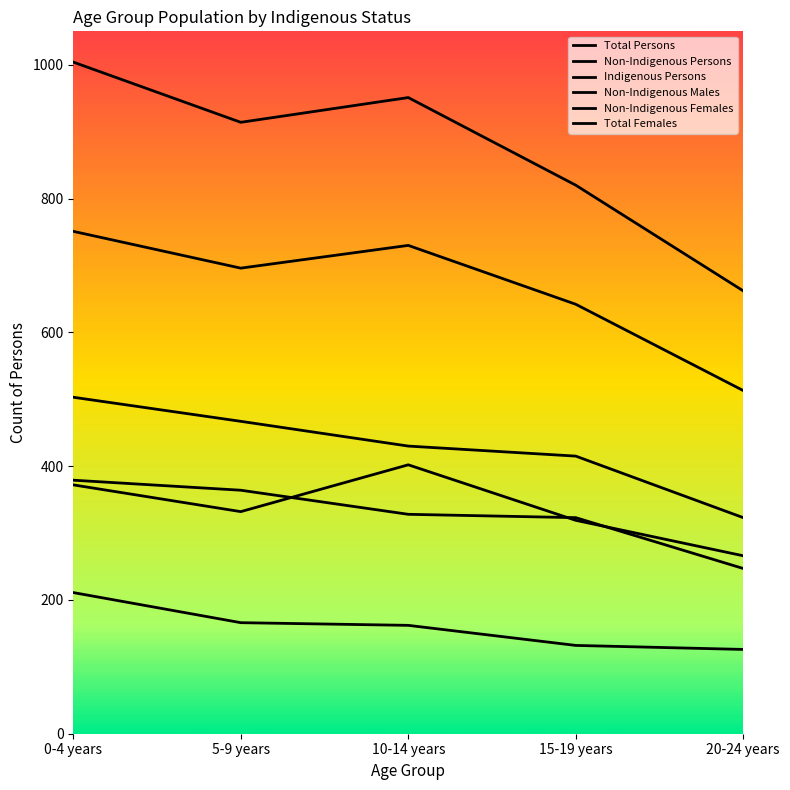

List the labels in order of Total Persons value, largest first.

0-4 years, 10-14 years, 5-9 years, 15-19 years, 20-24 years